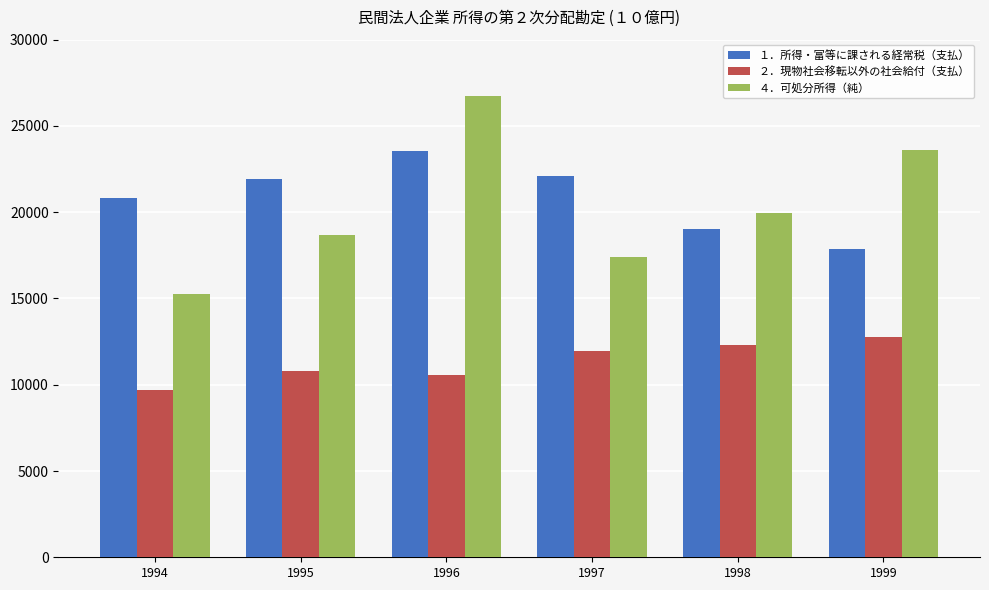

Where does the １．所得・富等に課される経常税（支払） series first go above 21935?

1995